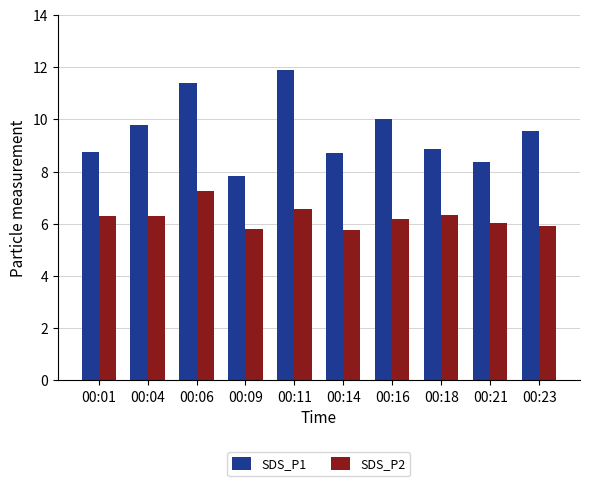

Is the value of SDS_P2 at 00:06 greater than the value of SDS_P1 at 00:21?

No